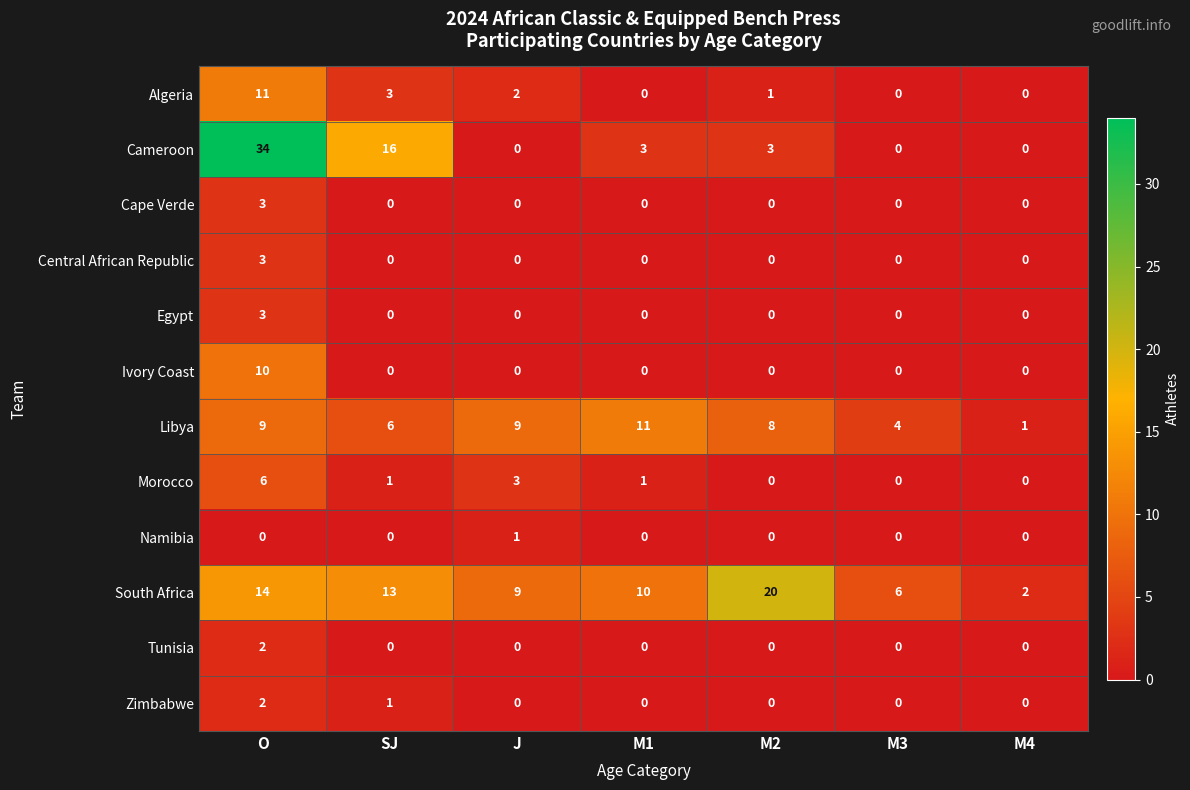

Is the value of South Africa at M1 greater than the value of Ivory Coast at M2?

Yes